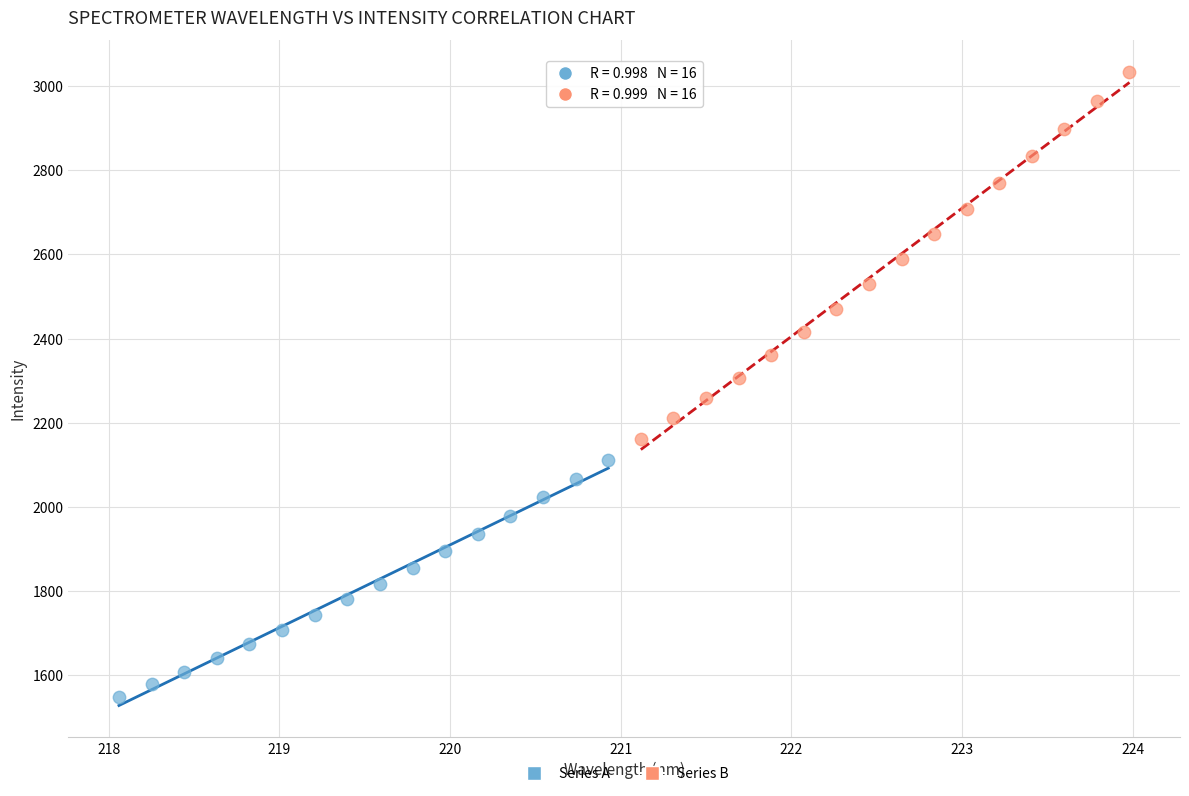

Which series has the largest Y range (max minus min)?

Series B